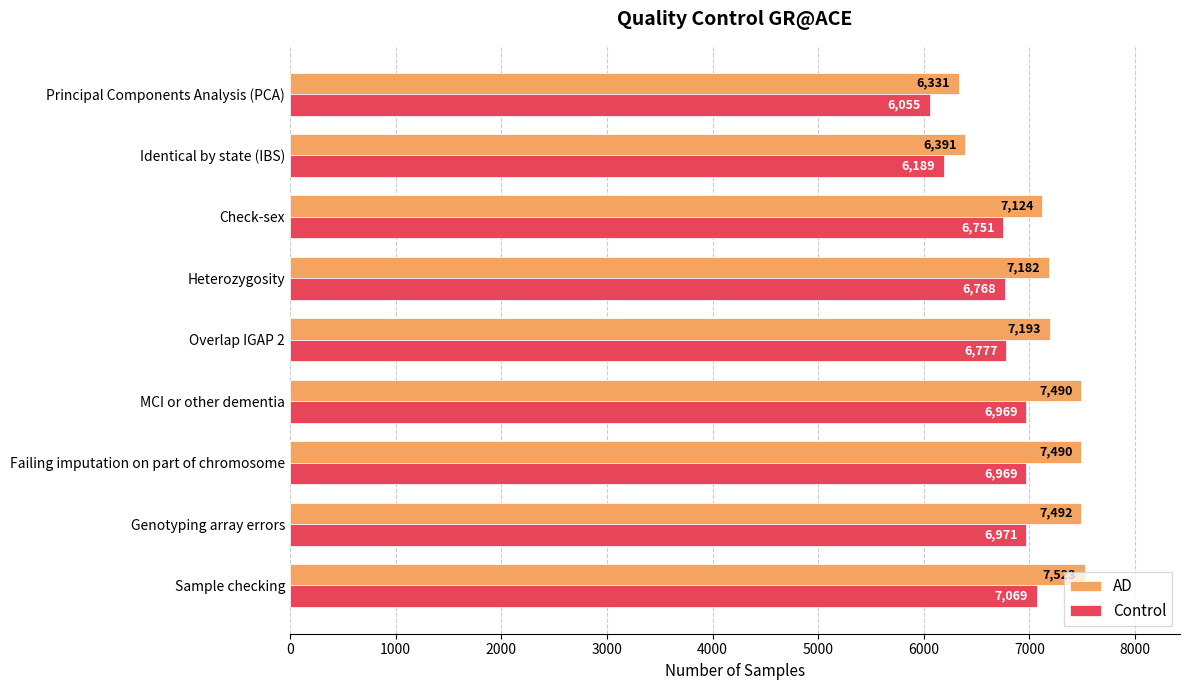

Is the value of Control at MCI or other dementia greater than the value of AD at Sample checking?

No